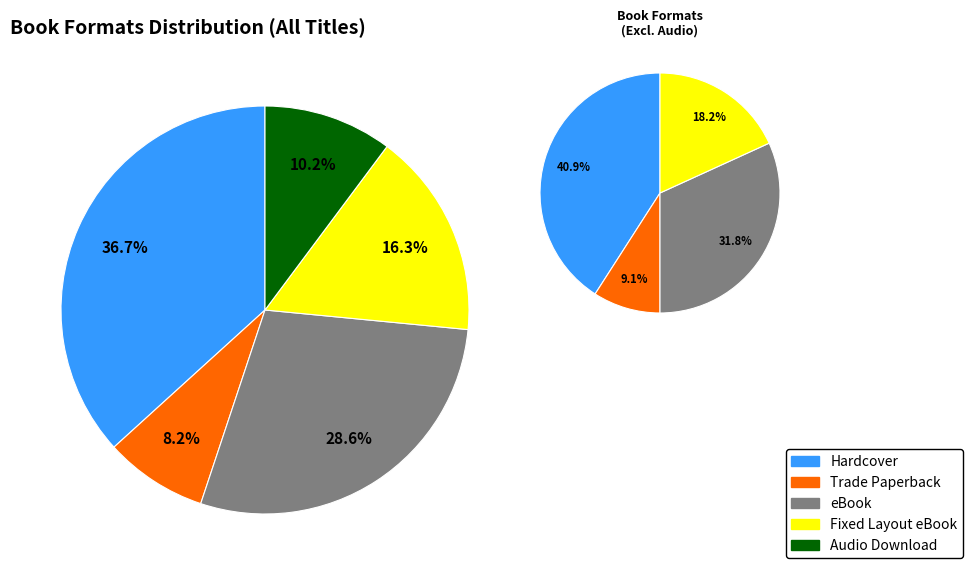

Which slice is the largest?

Hardcover